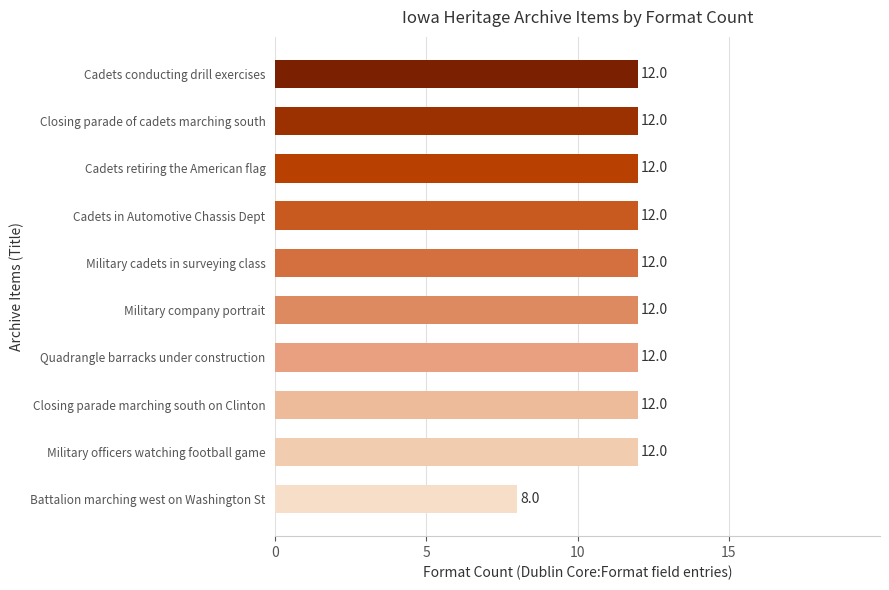

The chart shows a value of 16 at Closing parade of cadets marching south. True or false?

False